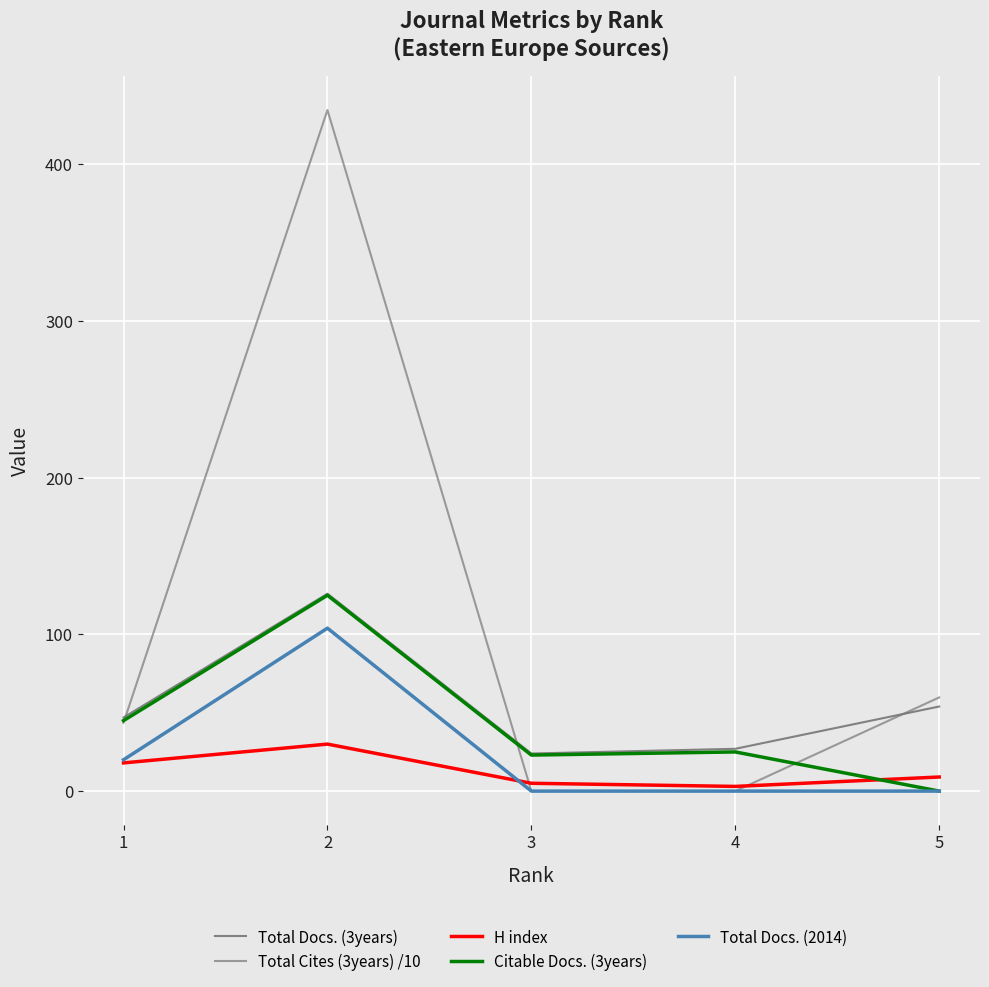

What is the minimum value for Total Docs. (3years)?

24.0